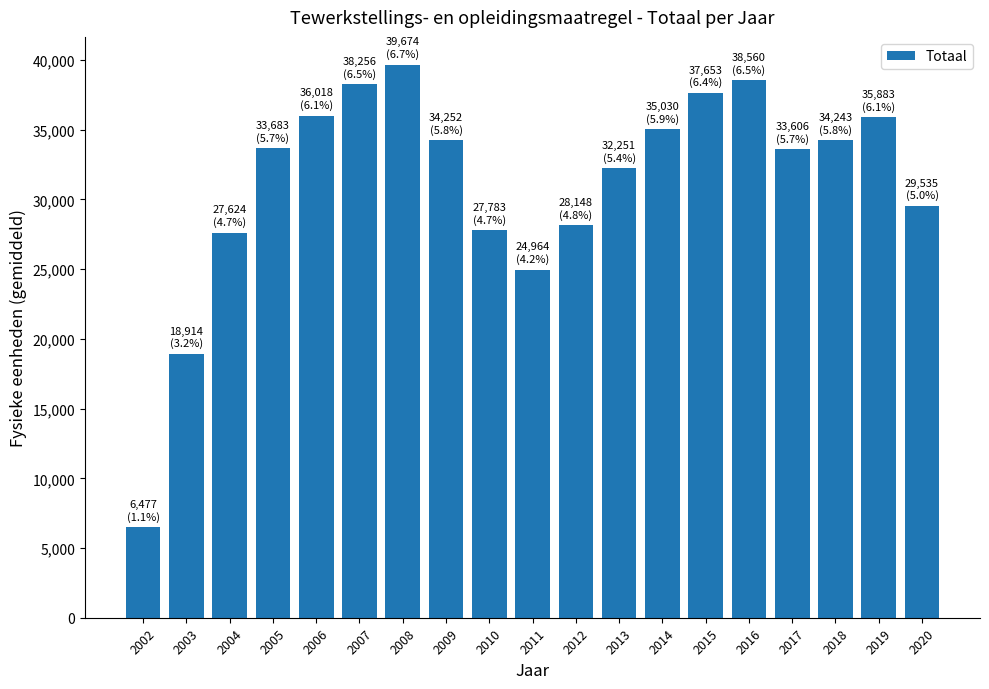

What is the average value?

31187.1